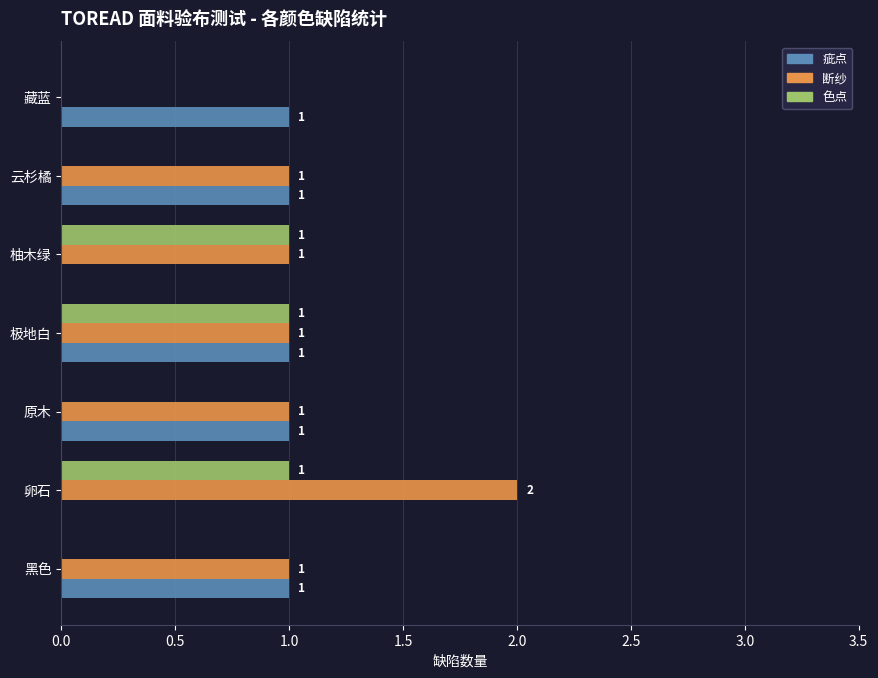

The 断纱 series shows 2 at 卵石. True or false?

True